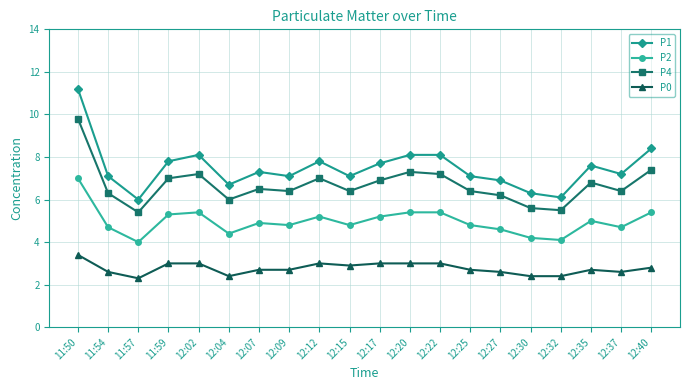

True or false: P4 and P2 intersect in this chart.

False